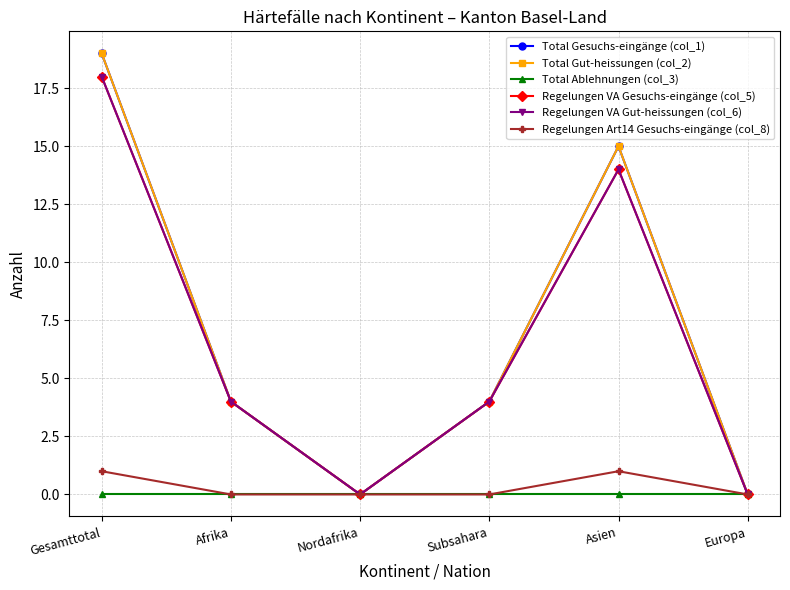

Is this an area chart (filled region under the line)?

No